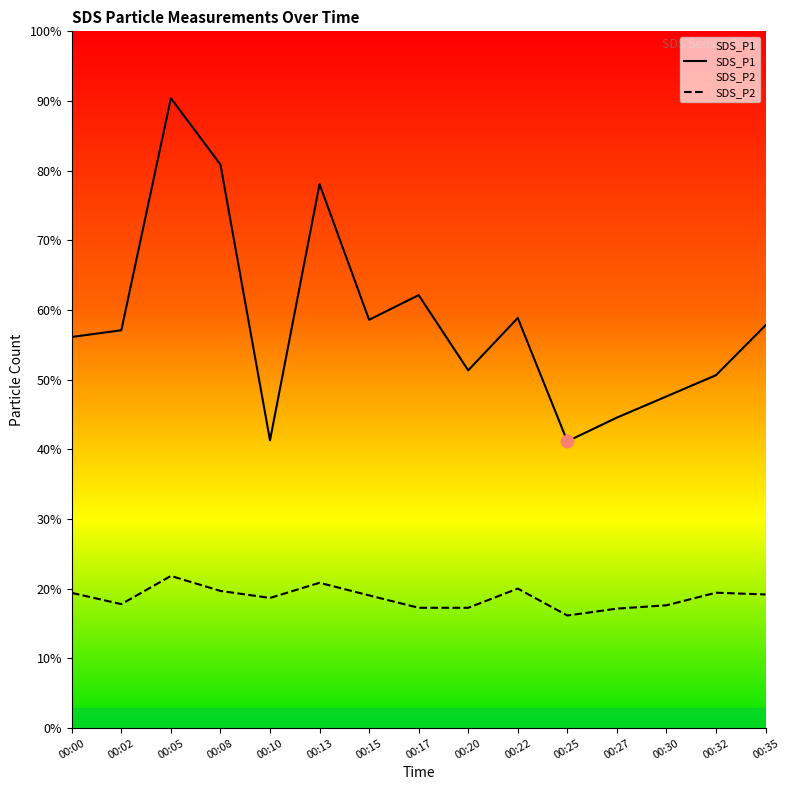

What are all the series names shown in the legend?

SDS_P1, SDS_P2